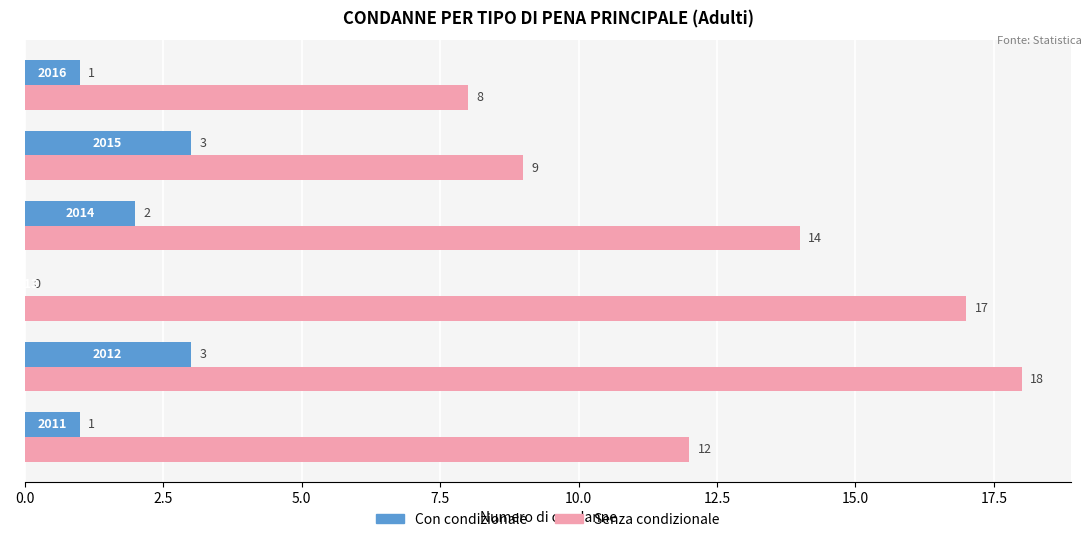

Which series has the largest total across all categories?

Senza condizionale